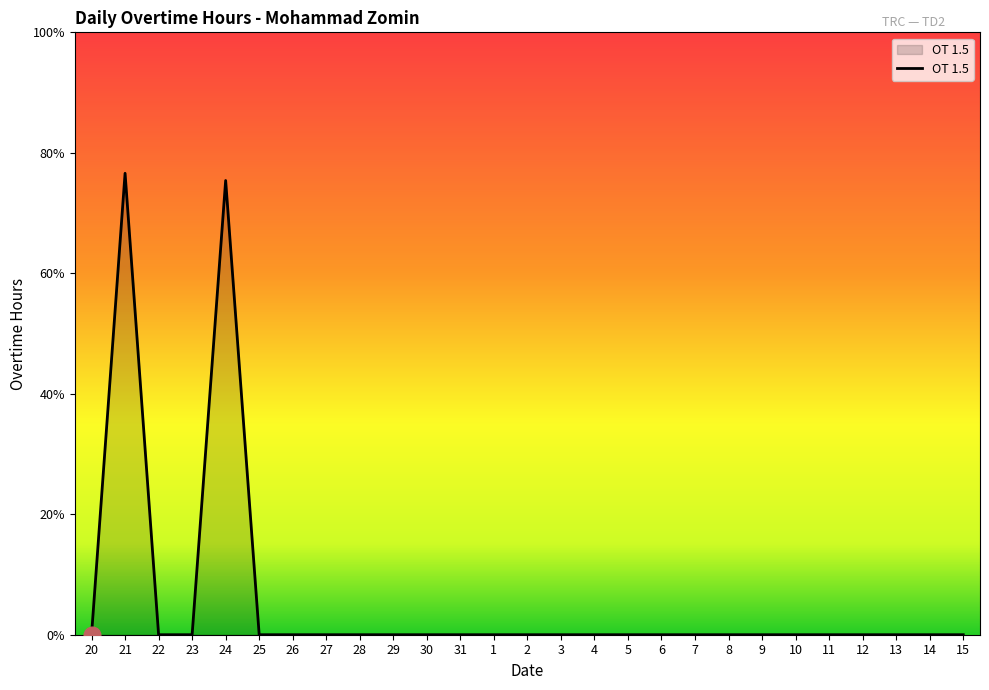

Which label corresponds to the smallest value in the chart?

20